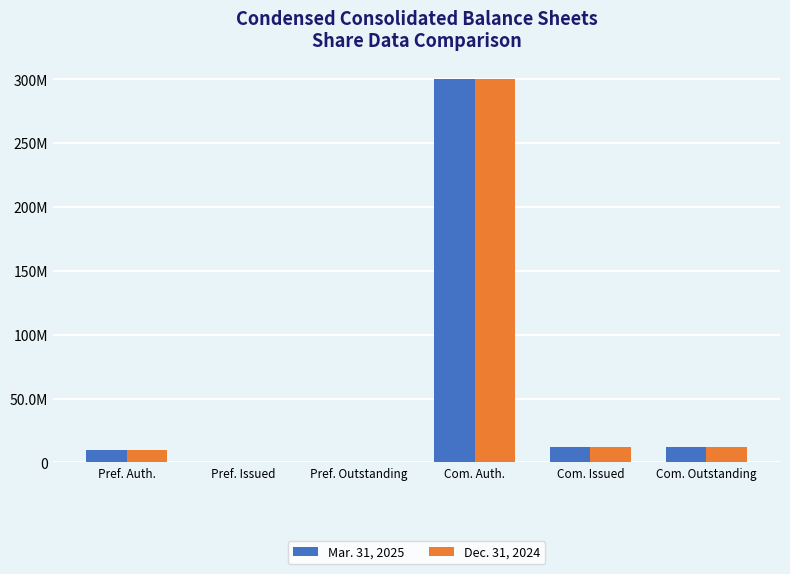

Are the bars horizontal?

No